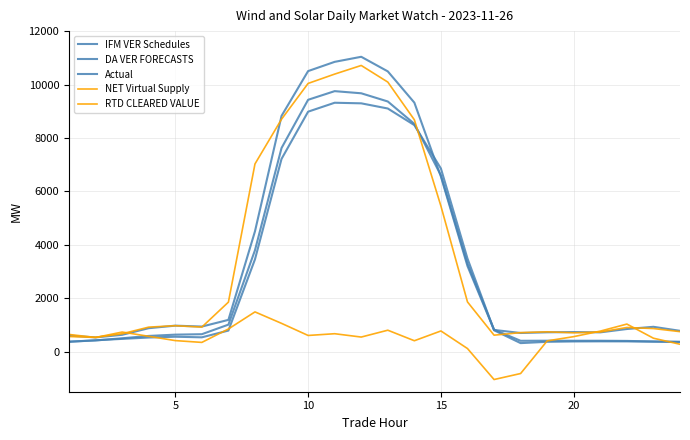

How many lines are shown in the chart?

5